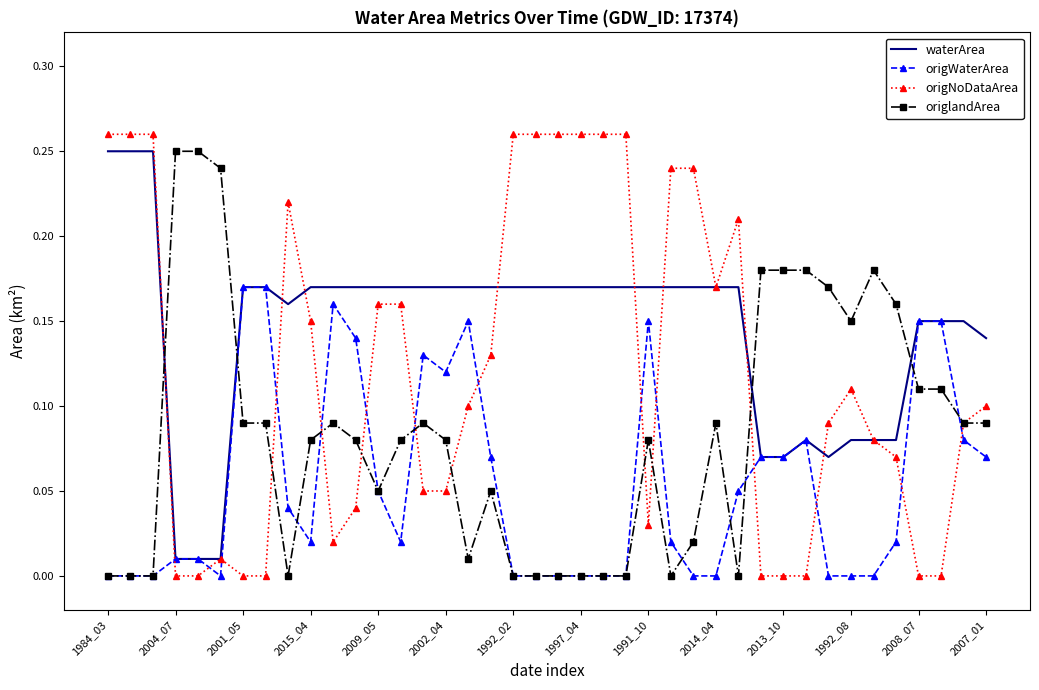

How many times do origlandArea and waterArea cross each other?

4